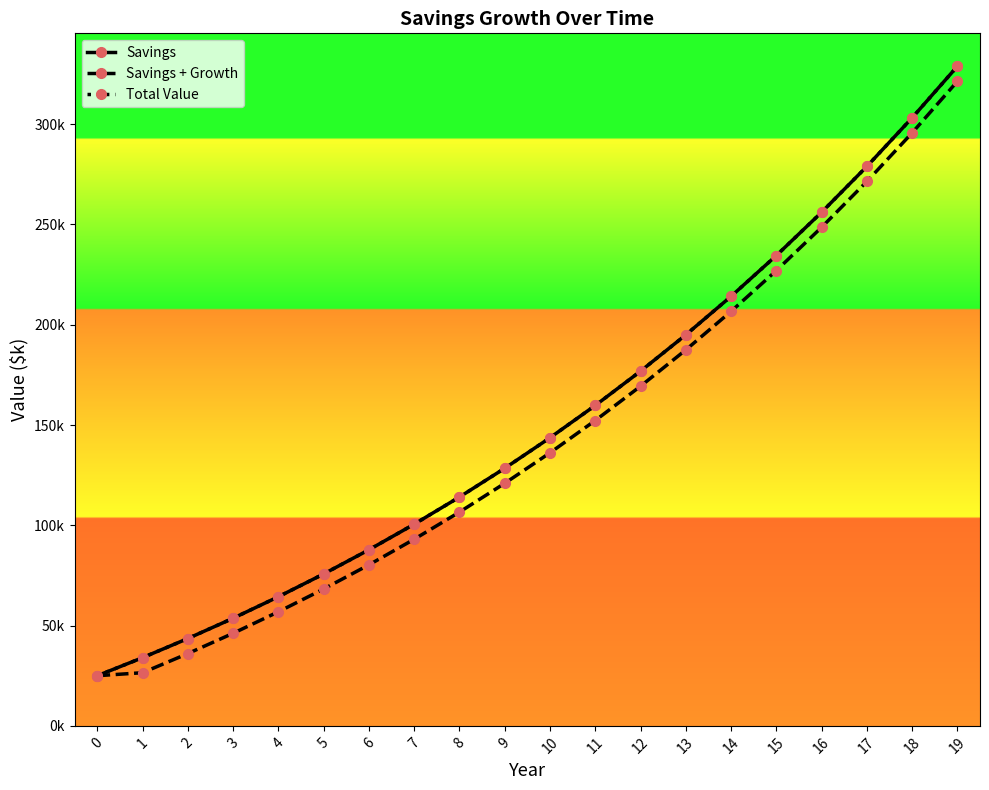

Does the chart have visible grid lines?

No